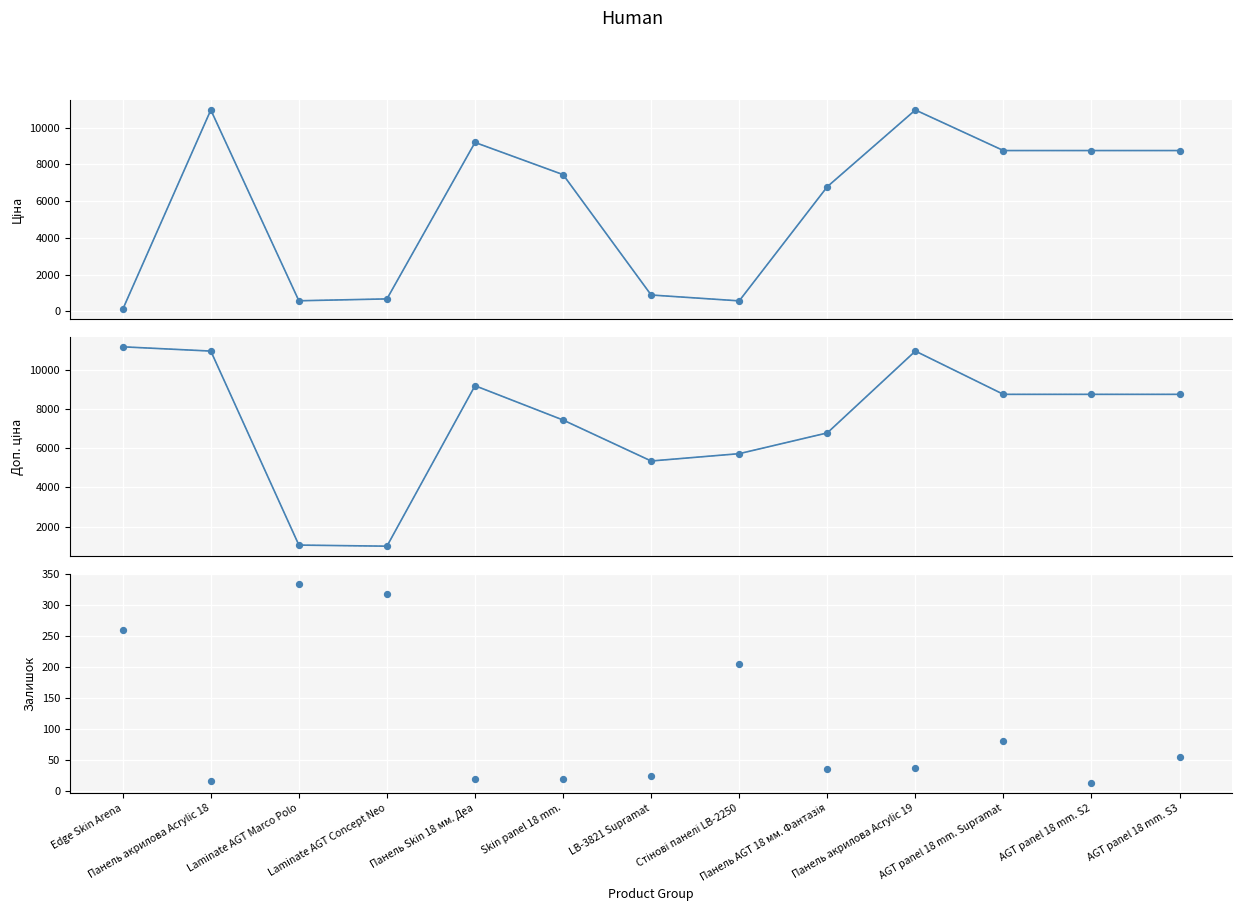

Is the value of Ціна at AGT panel 18 mm. S3 greater than the value of Залишок at Laminate AGT Concept Neo?

Yes